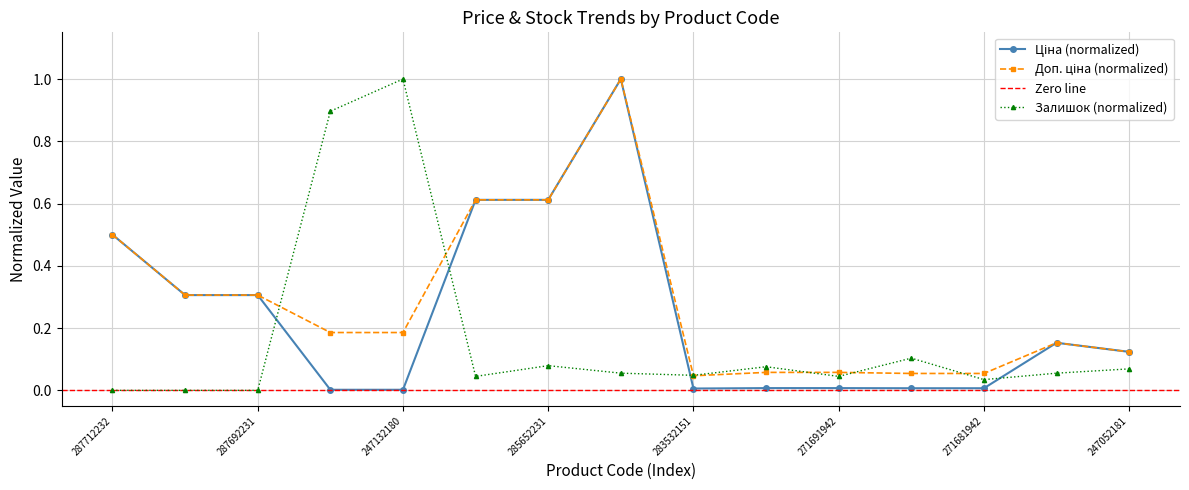

Is it true that Ціна equals 0.0 at 271681948?

True